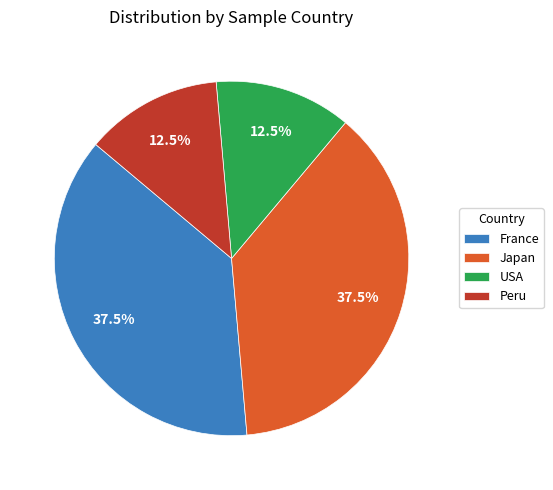

How much of the chart is everything except USA?

87.5%